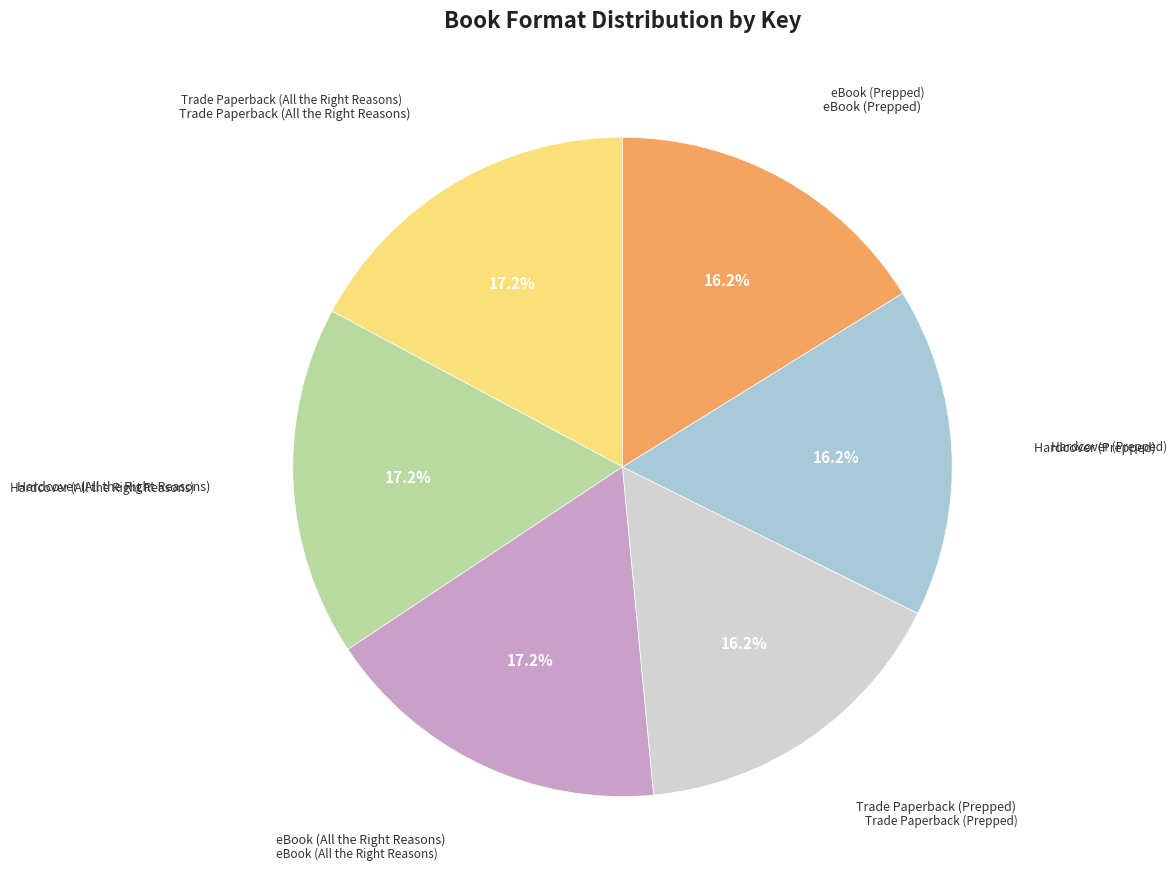

Is there a majority slice in this chart?

No